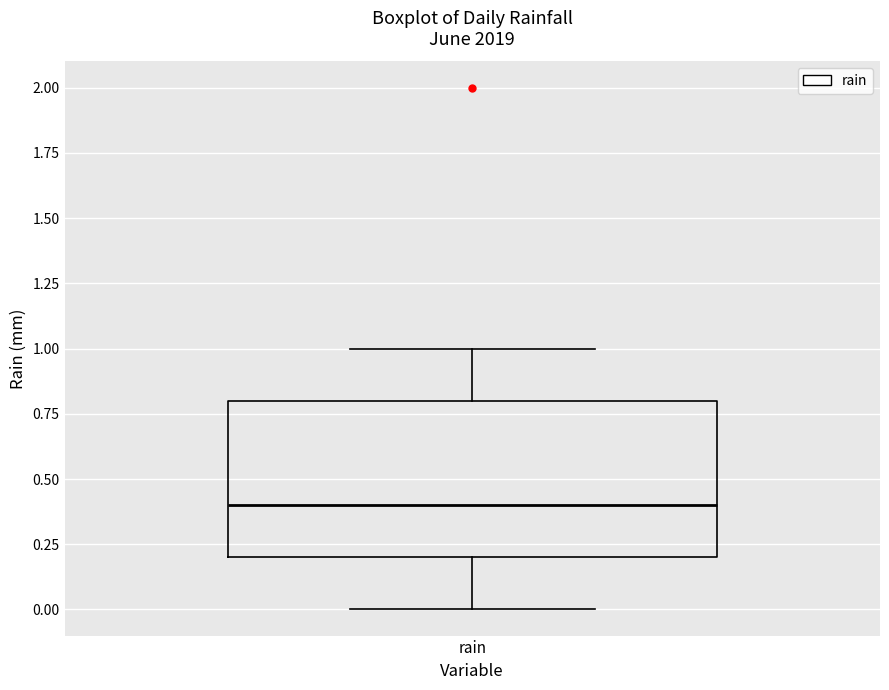

Where is the lower edge of the box for rain on the y-axis? The values are not printed on the chart, so give them approximately, as read against the axis.

0.2